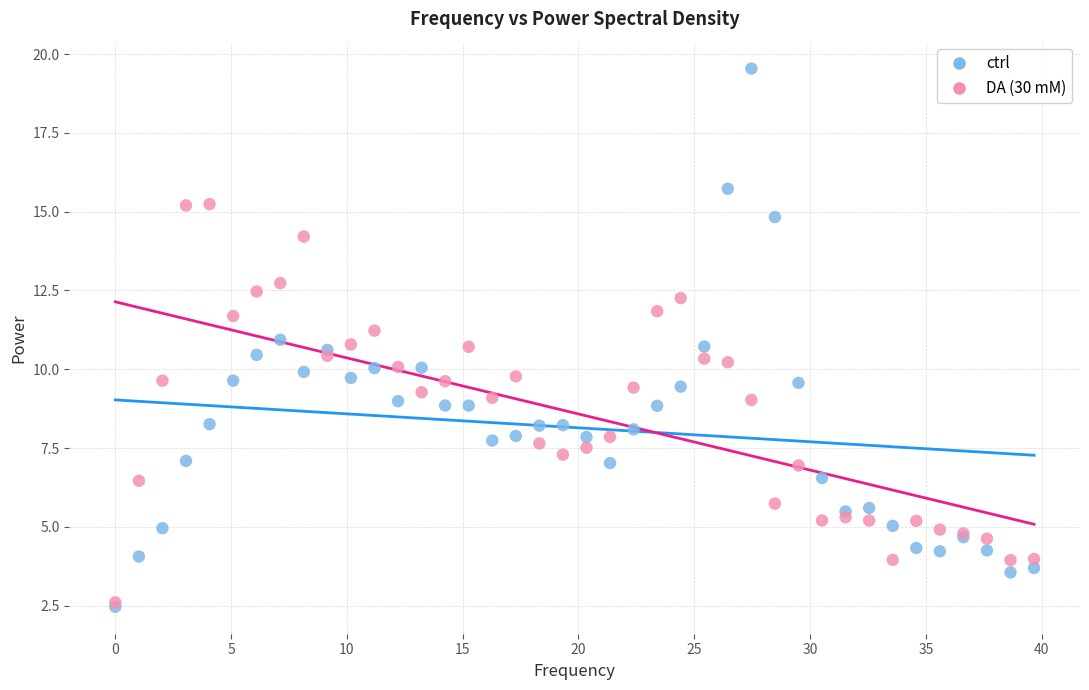

Which series has the largest Y range (max minus min)?

ctrl